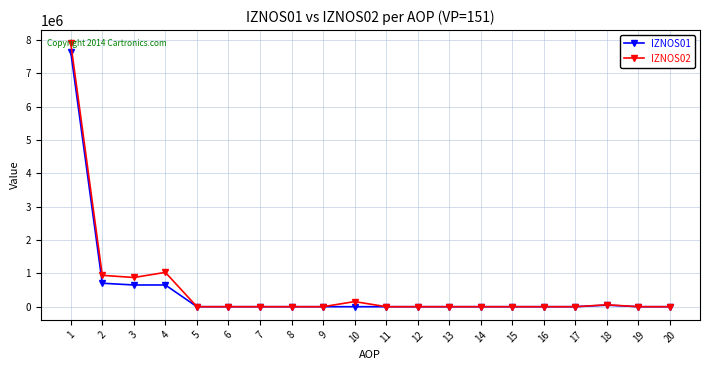

True or false: IZNOS02 has more than 0 interior local peaks.

True